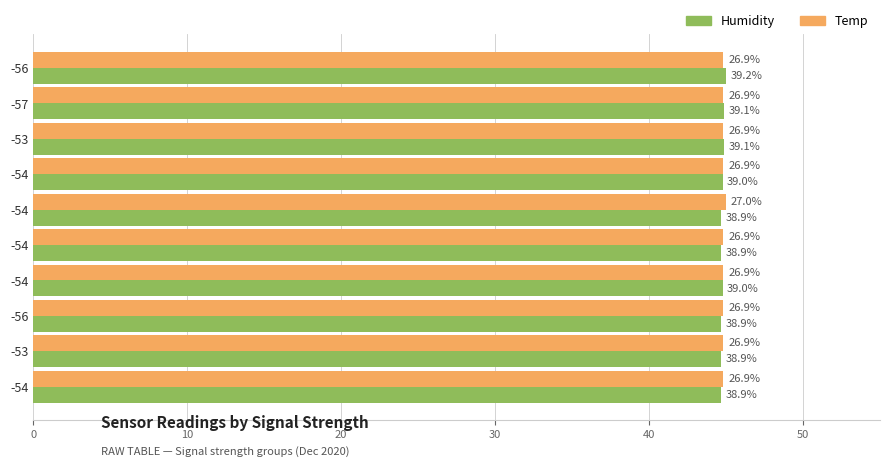

What is the value of the Temp bar at the 10th from the left?

44.8